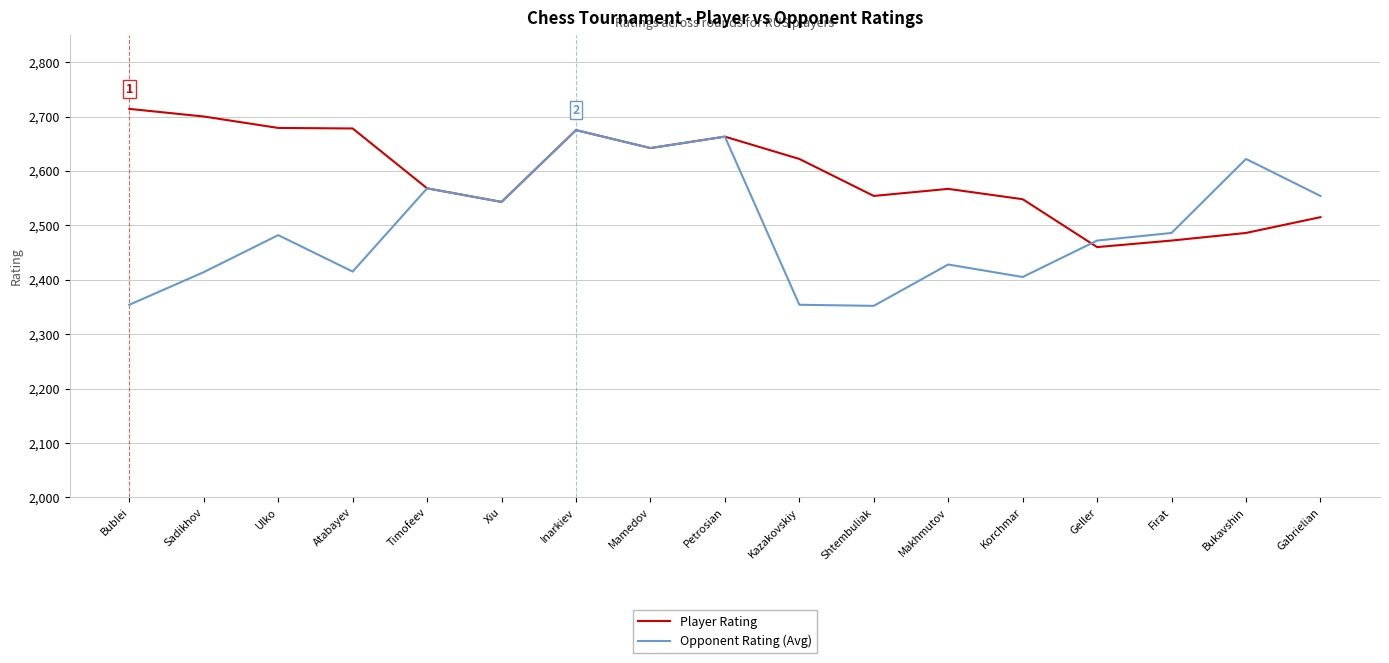

Rank the series by their average value, from highest to lowest.

Player Rating, Opponent Rating (Avg)